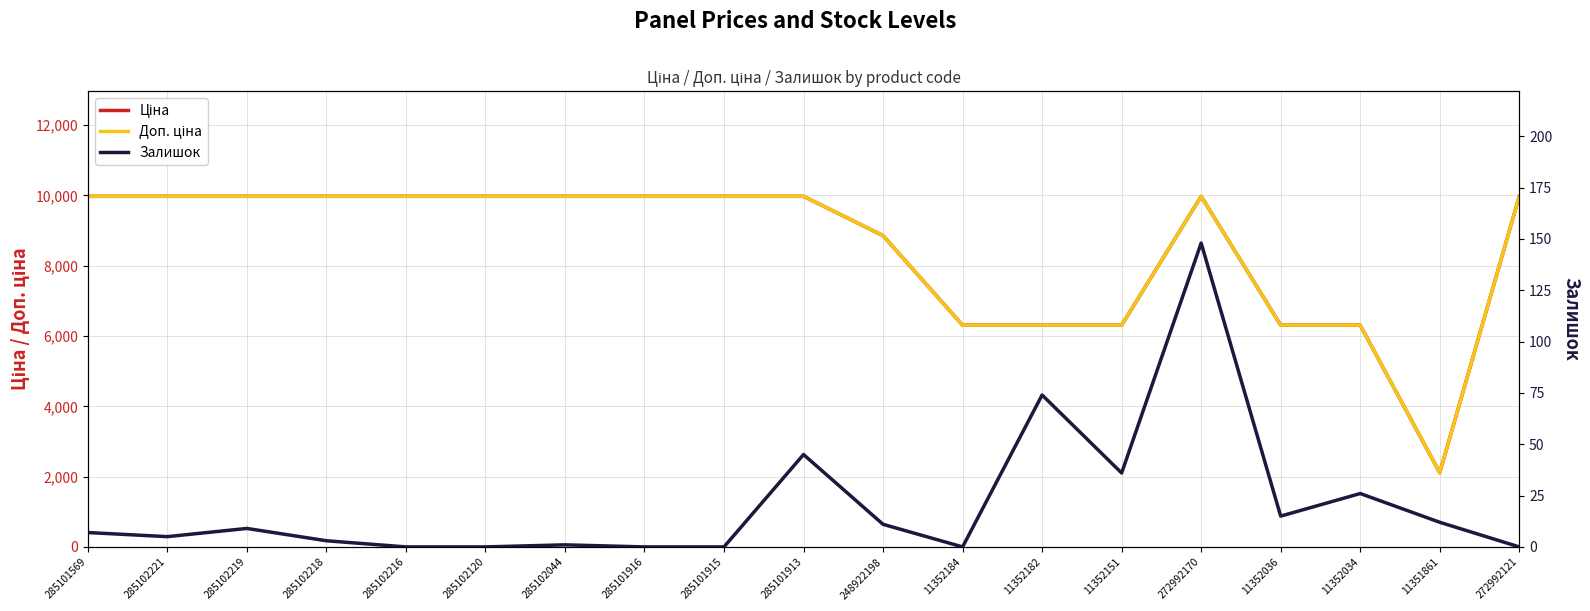

Rank the series by their maximum value, from highest to lowest.

Ціна, Доп. ціна, Залишок